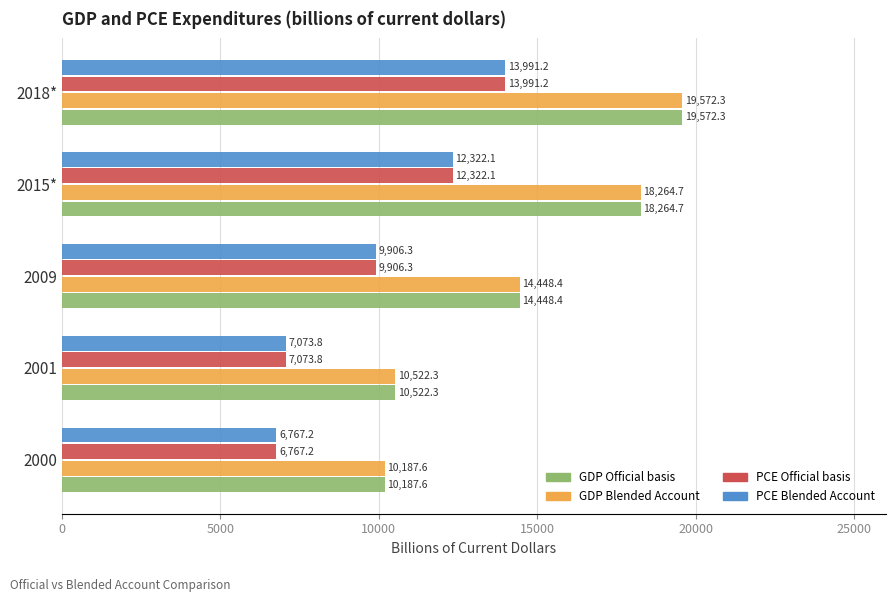

At which category does the chart reach its peak across all series?

2018*